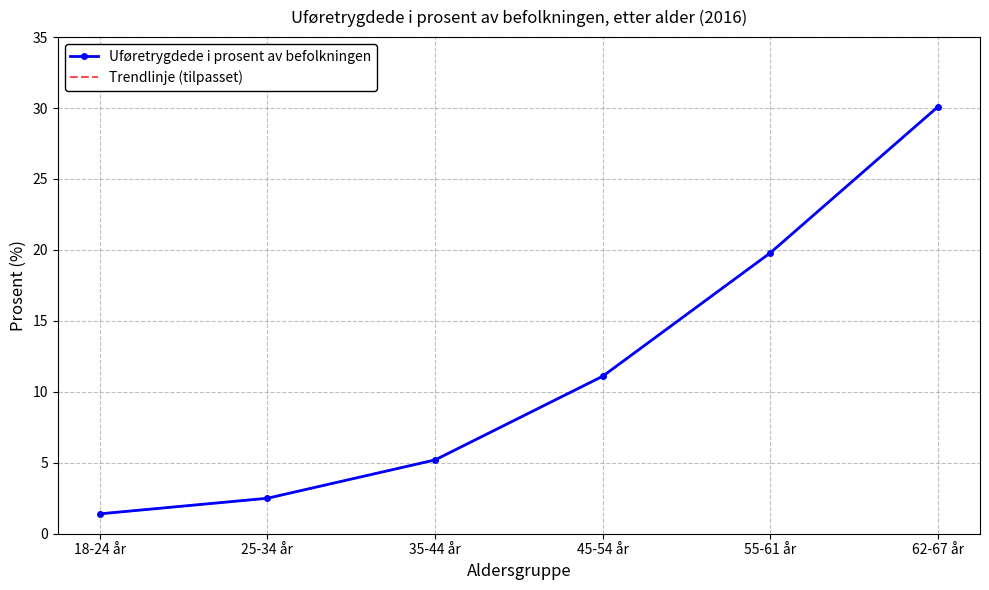

What is the highest value of the Uføretrygdede i prosent av befolkningen series?

30.1